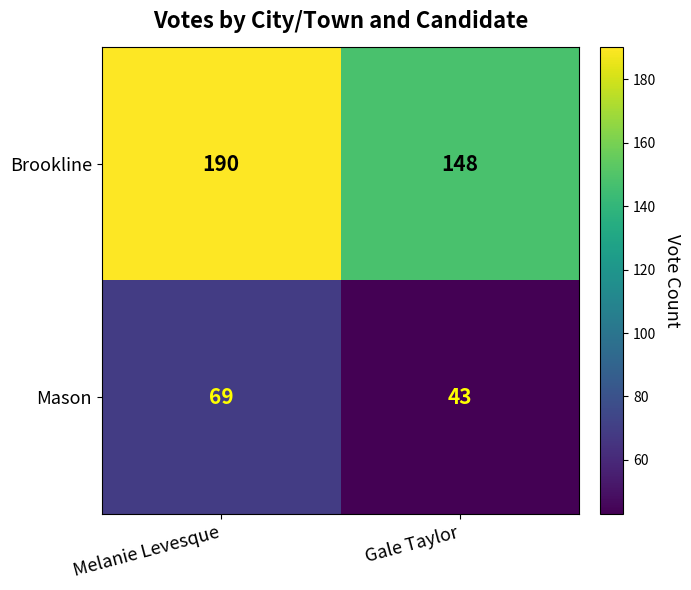

At Gale Taylor, list the series in order from smallest to largest.

Mason, Brookline